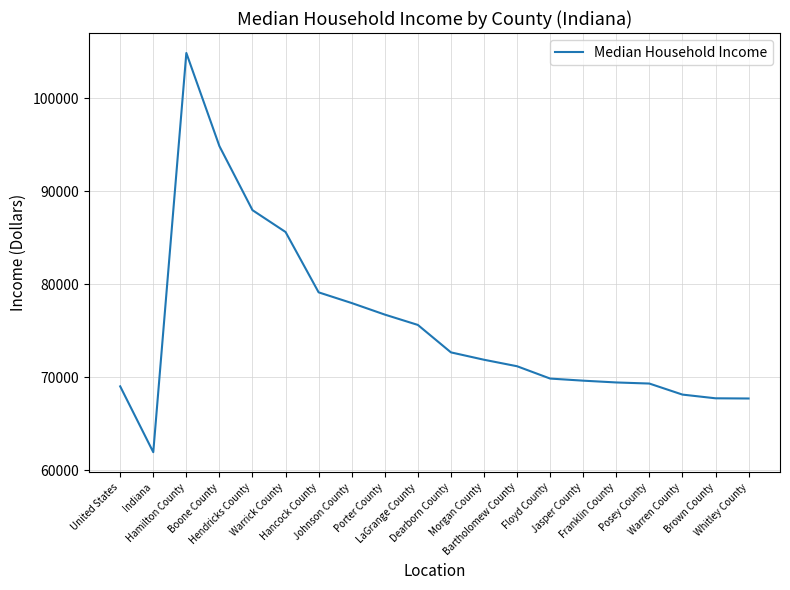

What is the ratio of the value at Indiana to the value at Warrick County?

0.7